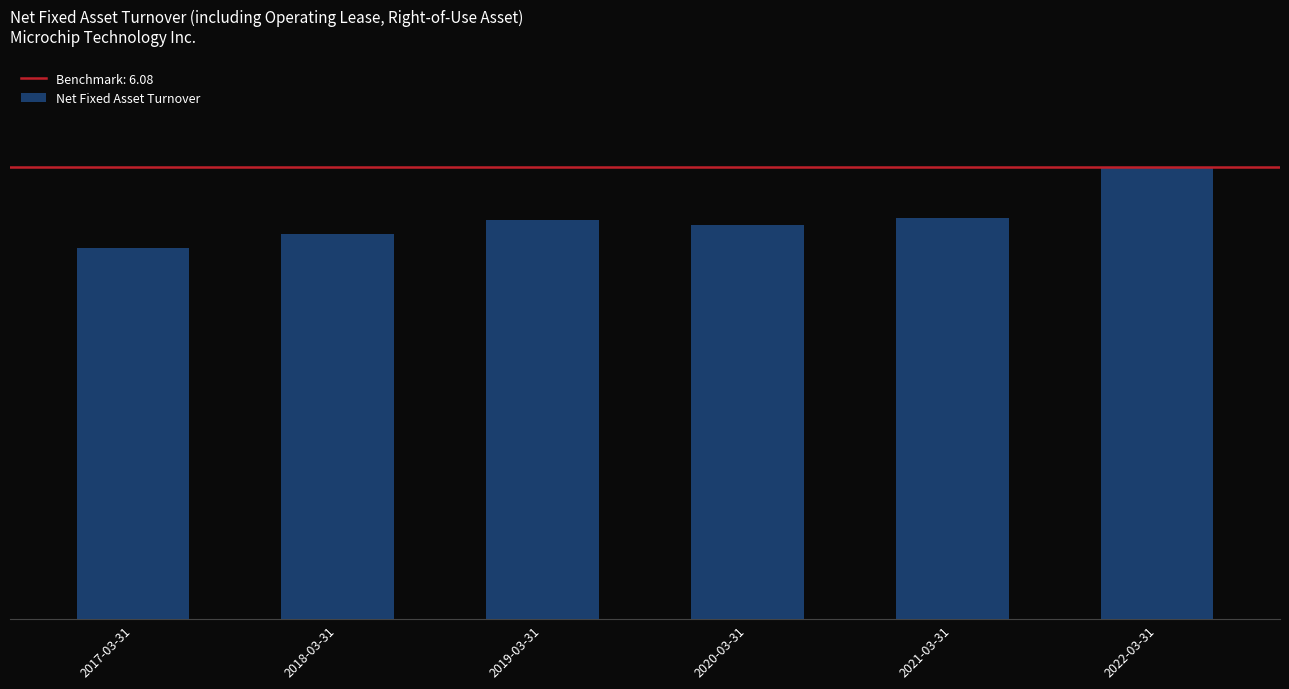

List the labels in order of value, smallest first.

2017-03-31, 2018-03-31, 2020-03-31, 2019-03-31, 2021-03-31, 2022-03-31